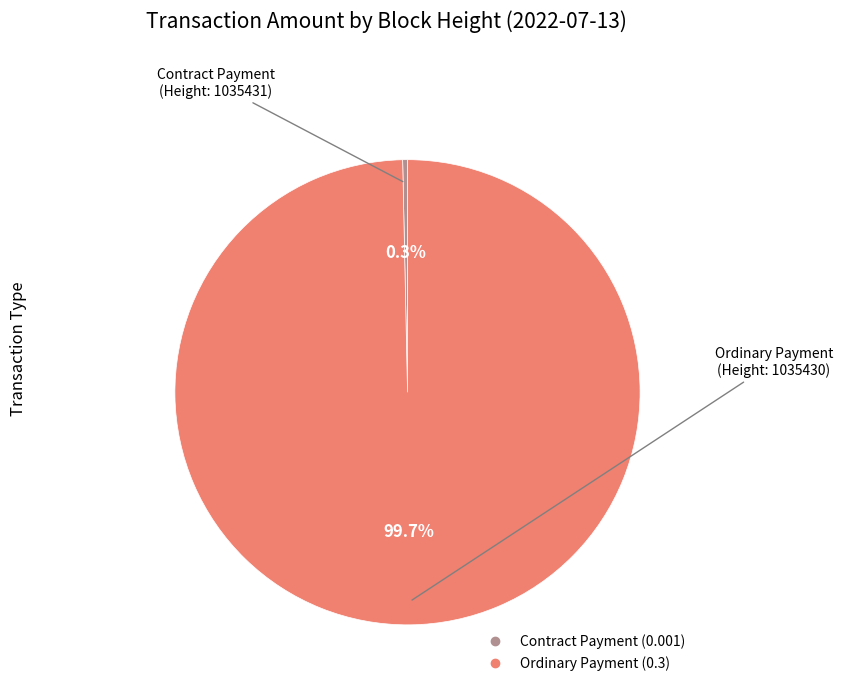

Is there a majority slice in this chart?

Yes